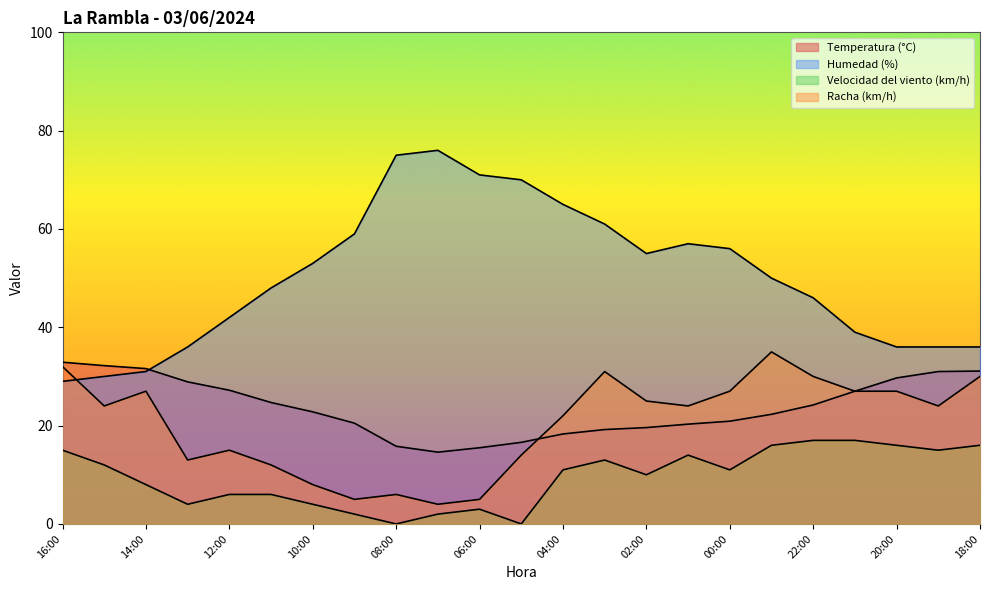

True or false: Humedad (%) and Racha (km/h) intersect in this chart.

True